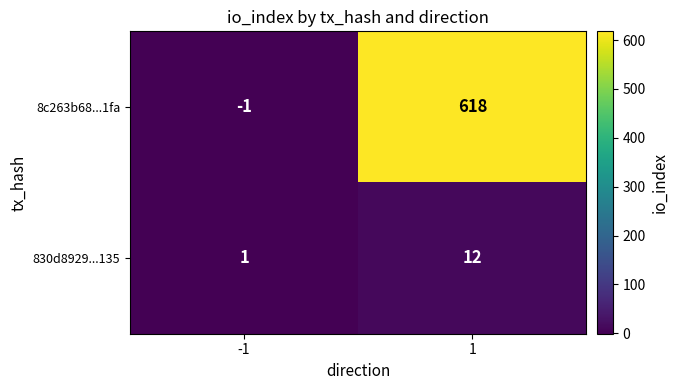

Rank the series at -1 from lowest to highest value.

8c263b68...1fa, 830d8929...135